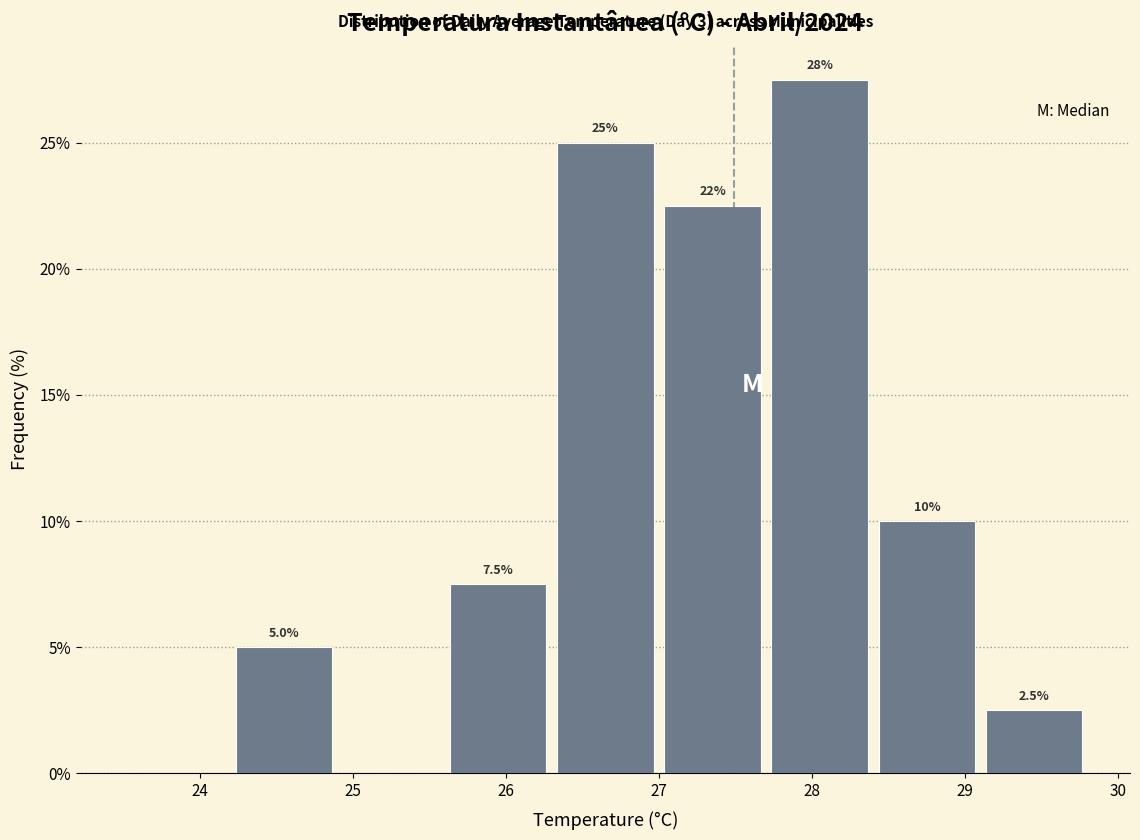

Over which range of the x-axis is the bar tallest?

27.7 to 28.4